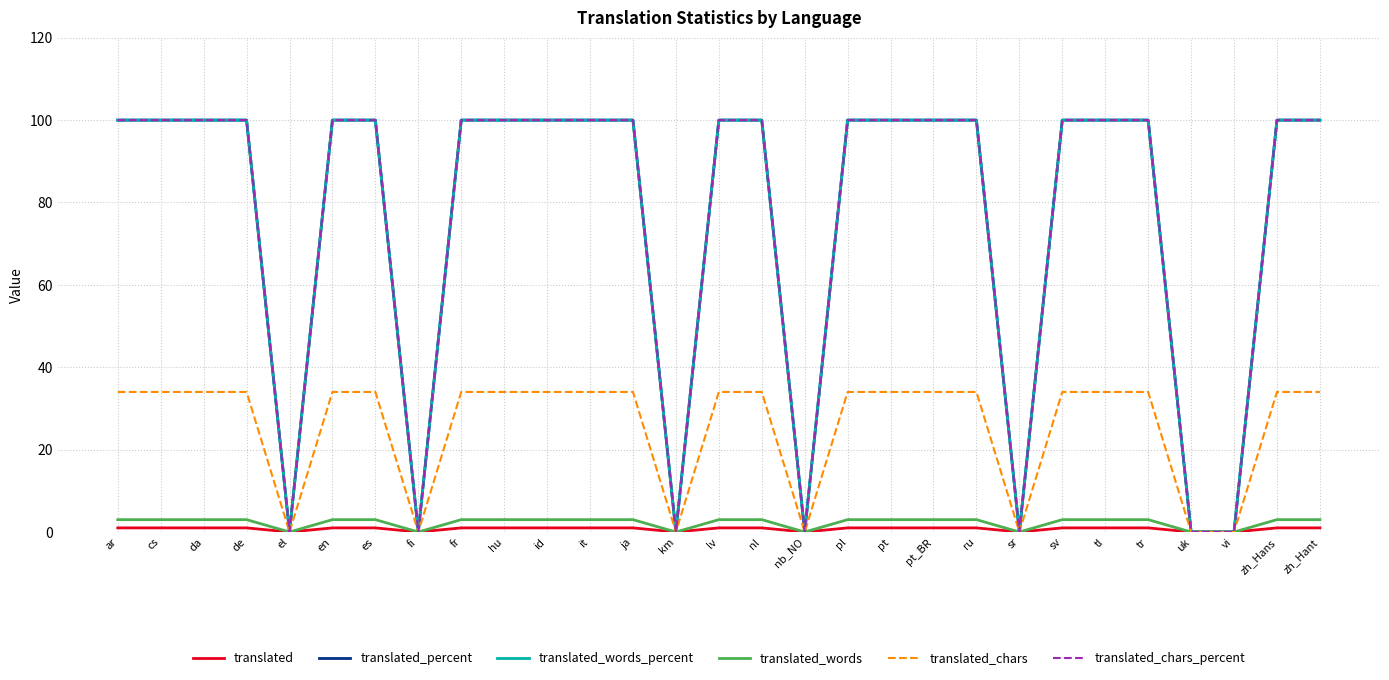

Is it true that translated_words_percent equals 100 at lv?

True